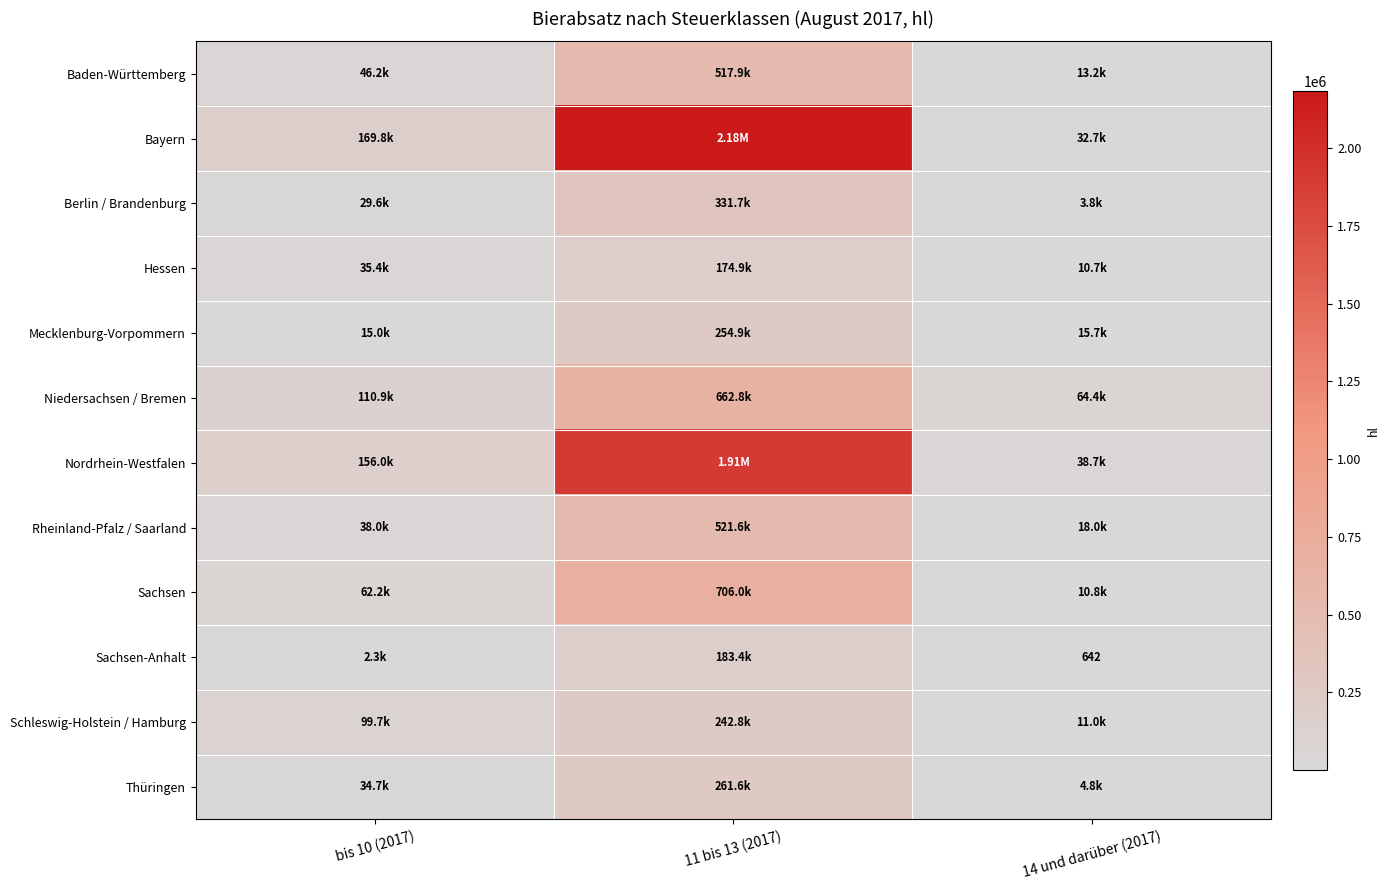

Which category has the lowest value in the Sachsen-Anhalt series?

14 und darüber (2017)